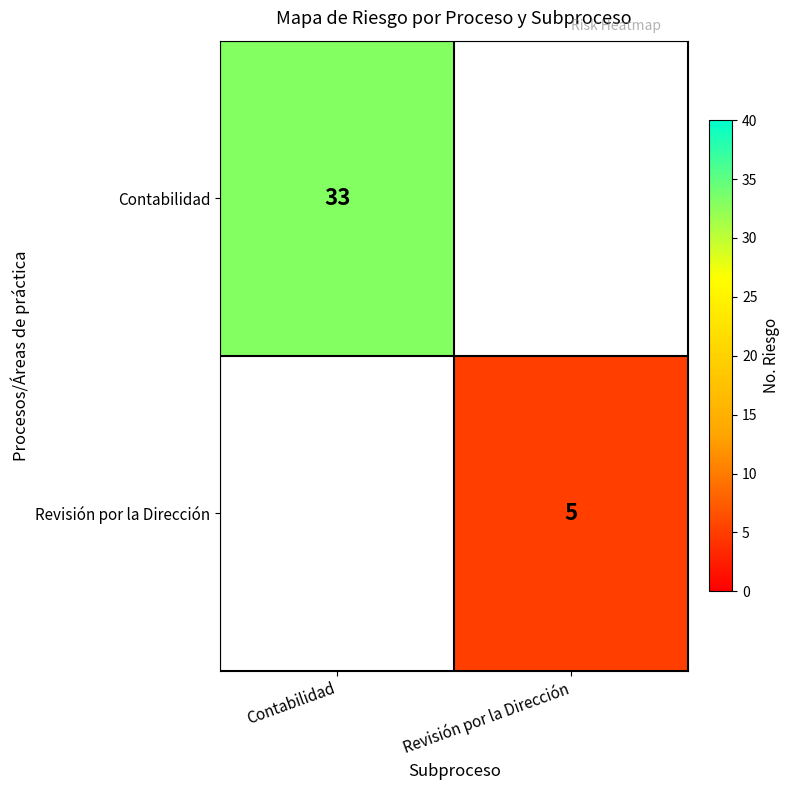

True or false: Contabilidad has a value of 33 at Contabilidad.

True